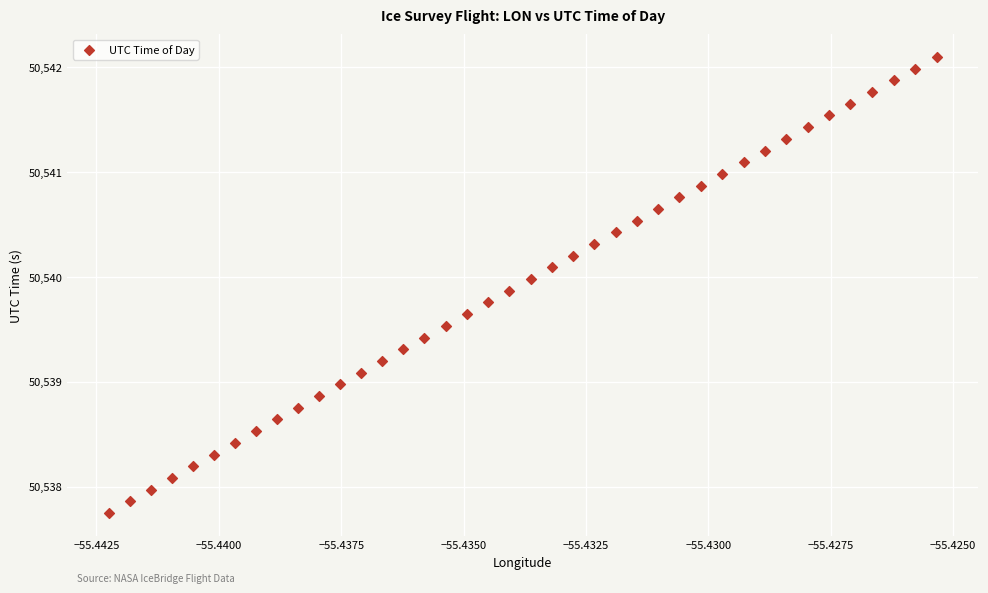

What is the range of Y values (max minus min)?

4.3